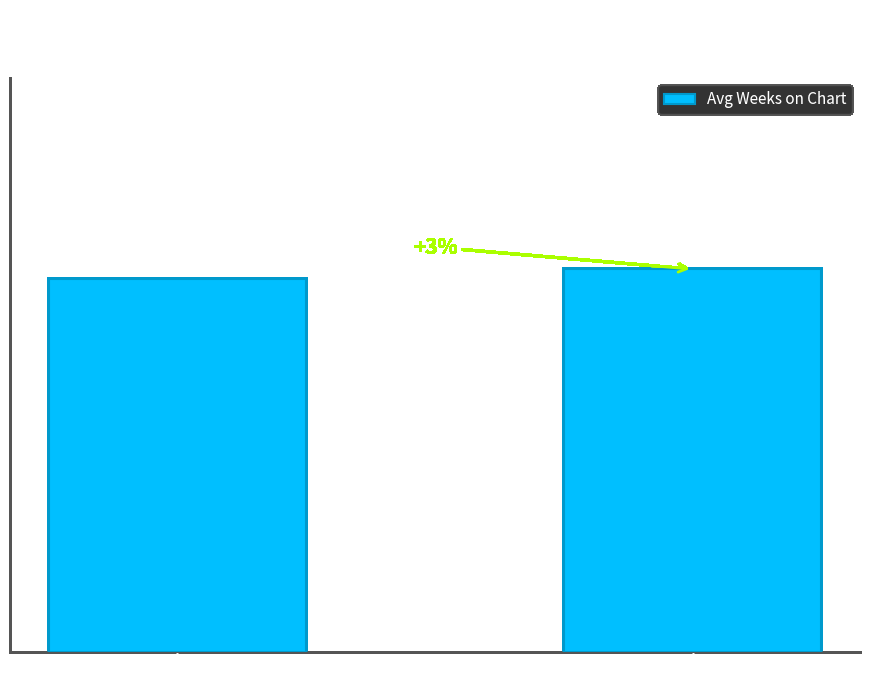

Does the chart contain any negative values?

No